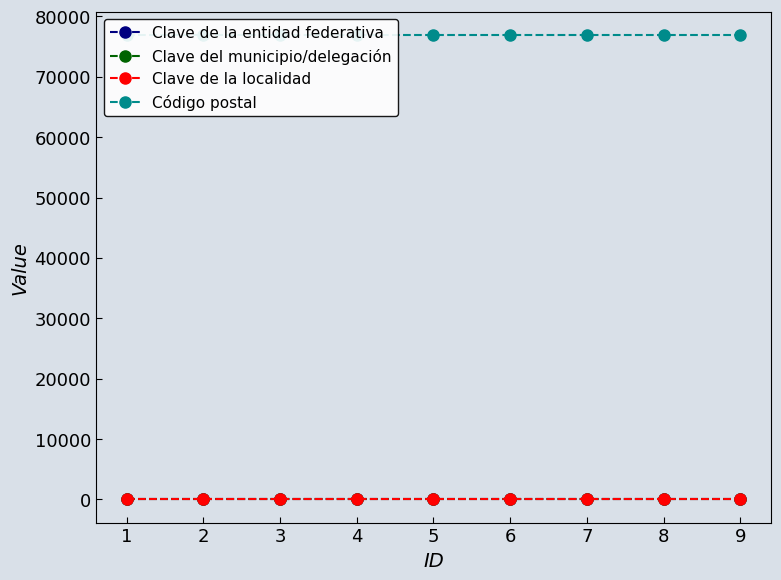

True or false: Código postal has a value of 126002 at 5.

False